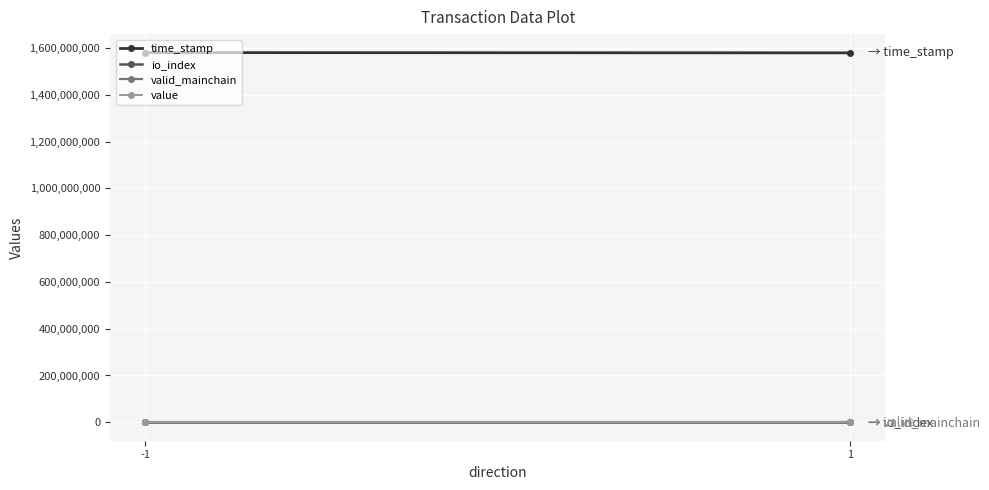

At 1, list the series in order from largest to smallest.

time_stamp, value, io_index, valid_mainchain